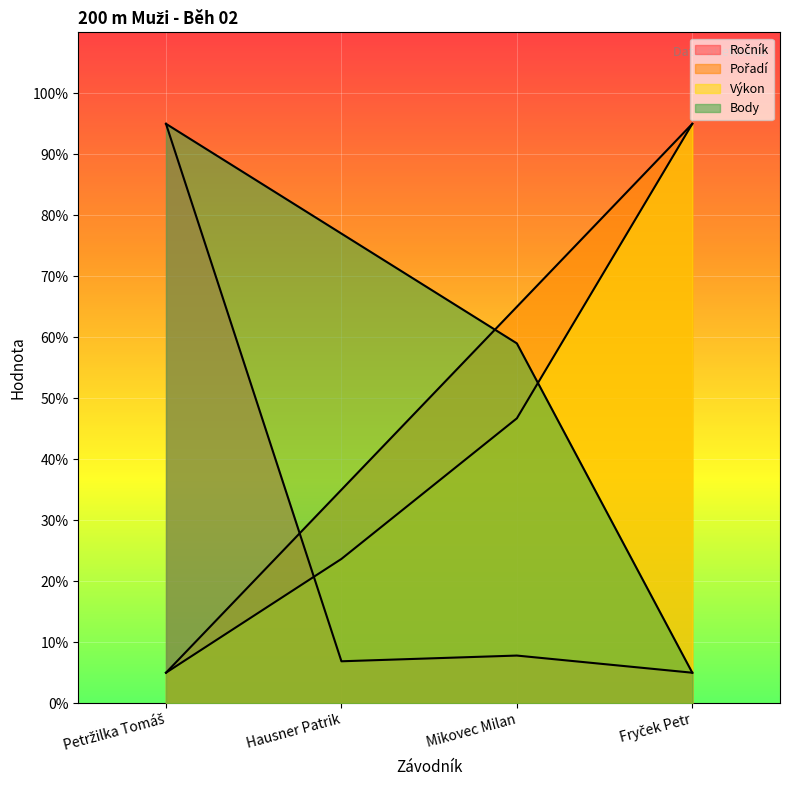

Where is the first local maximum for Ročník?

Mikovec Milan